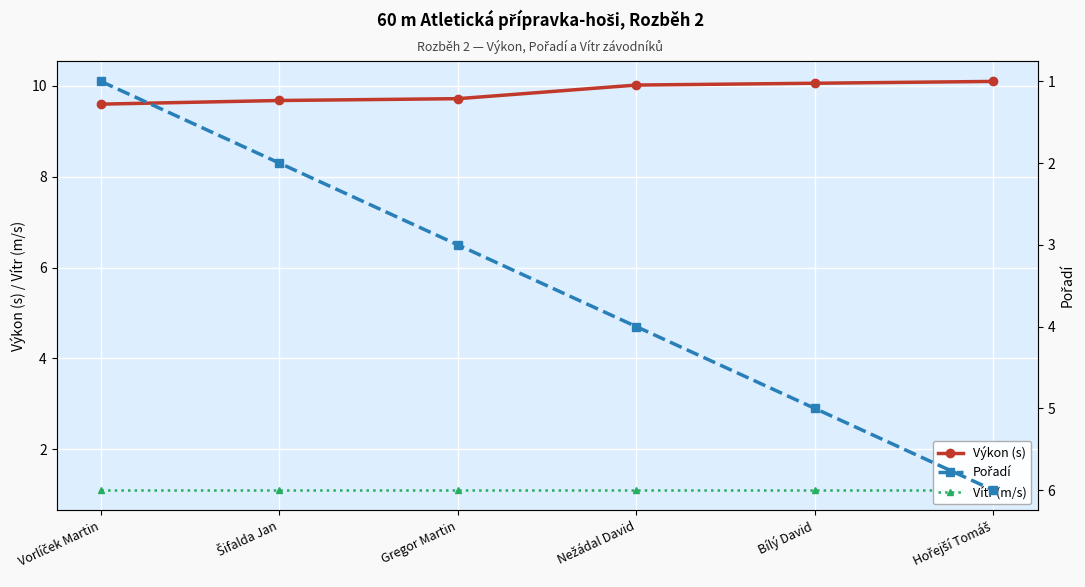

What is the label of the 5th point from the right?

Šifalda Jan